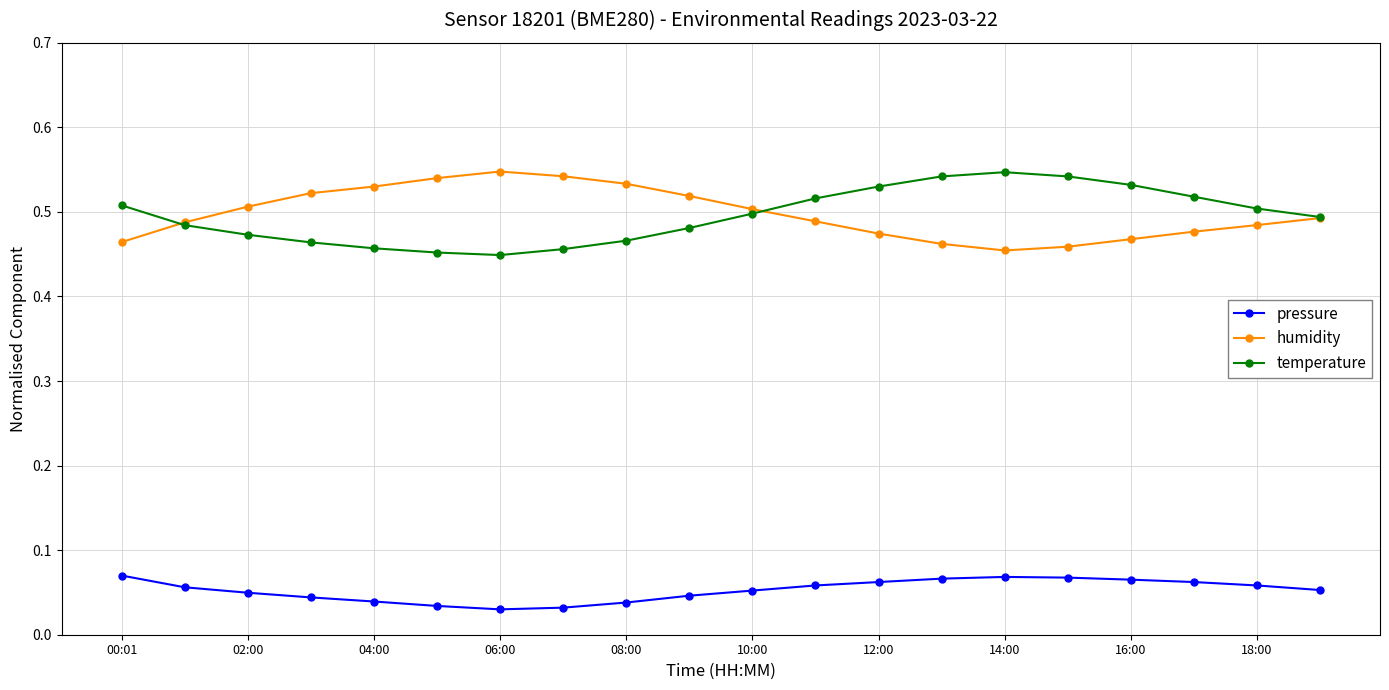

True or false: pressure has more than 0 points higher than both neighbors.

True